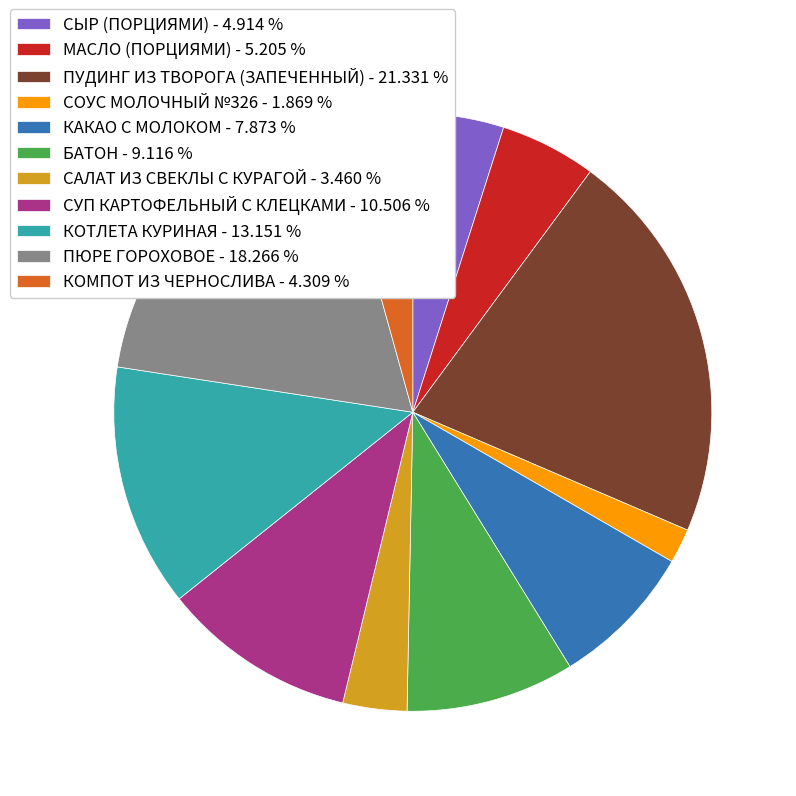

Is the sum of МАСЛО (ПОРЦИЯМИ) and ПУДИНГ ИЗ ТВОРОГА (ЗАПЕЧЕННЫЙ) greater than half?

No